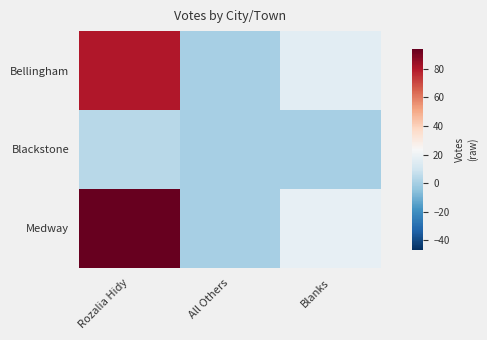

At which category is the sum across all series the highest?

Rozalia Hidy